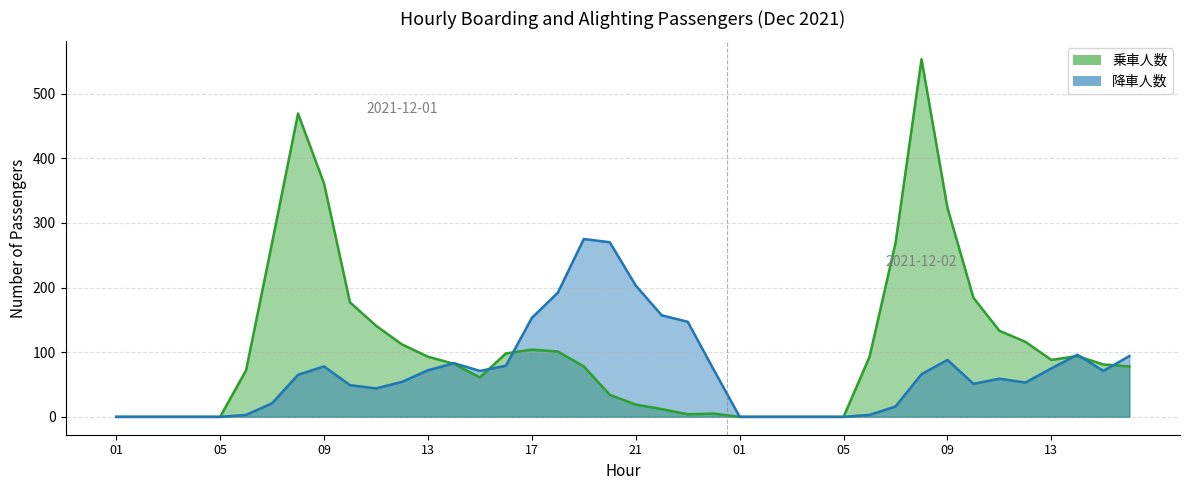

Which series has the largest range (max minus min)?

乗車人数